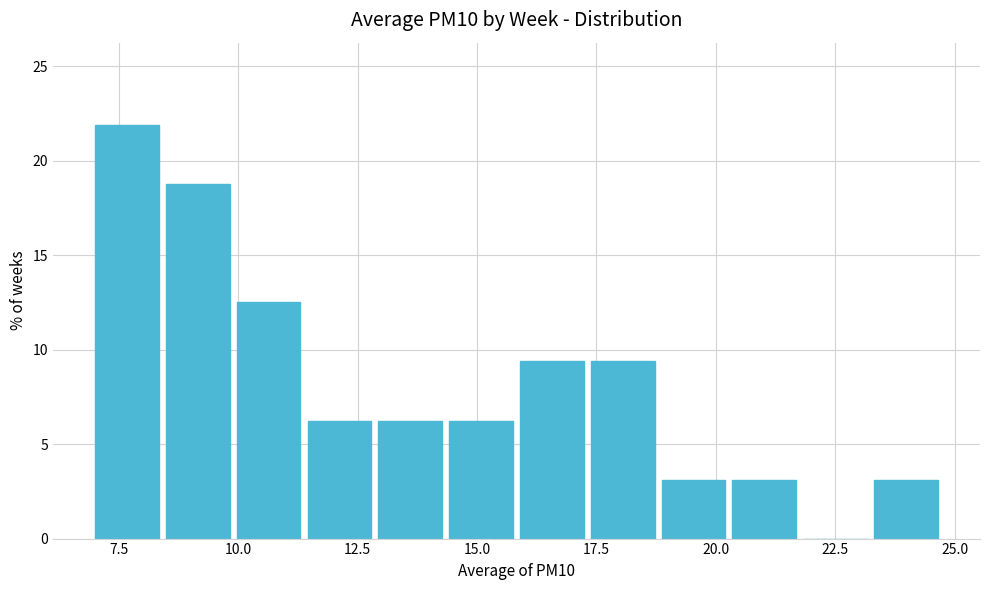

Read against the x-axis, roughly where is the centre of the tallest bar?

7.5